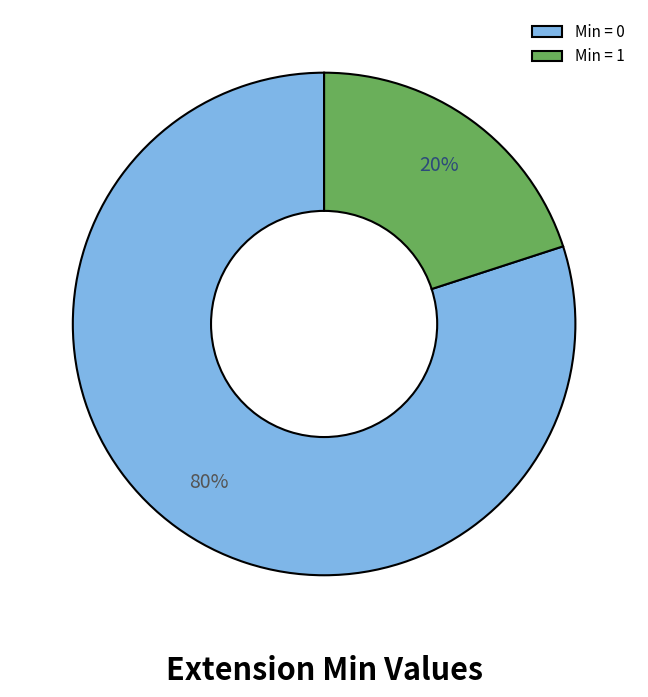

Rank the categories by value from lowest to highest.

Min = 1, Min = 0